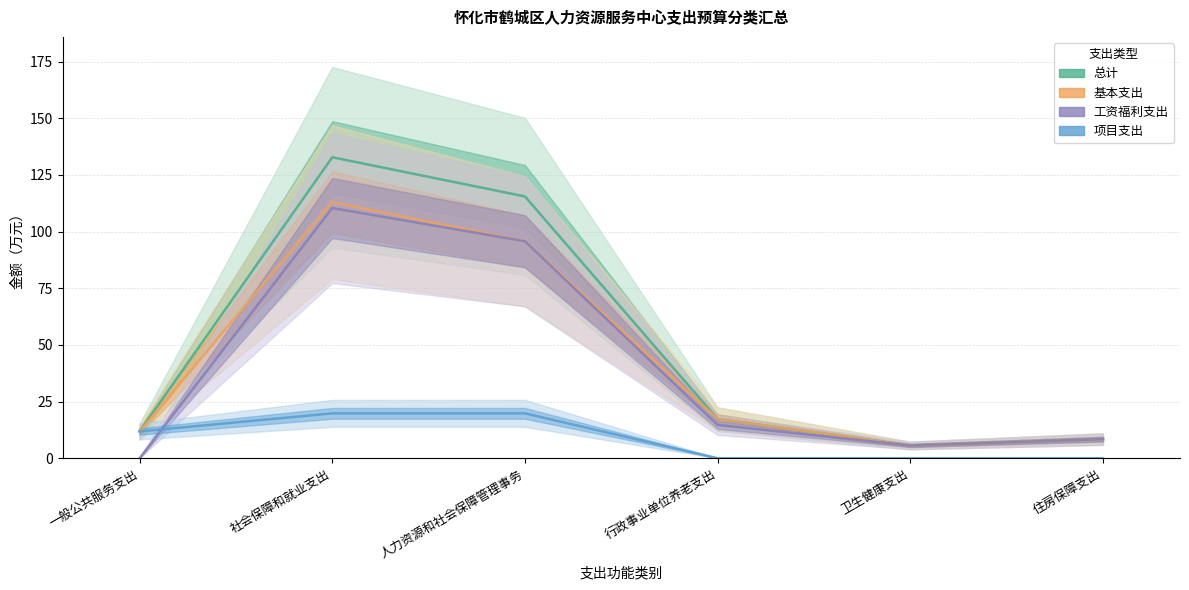

At which label is 基本支出 closest to 59?

人力资源和社会保障管理事务